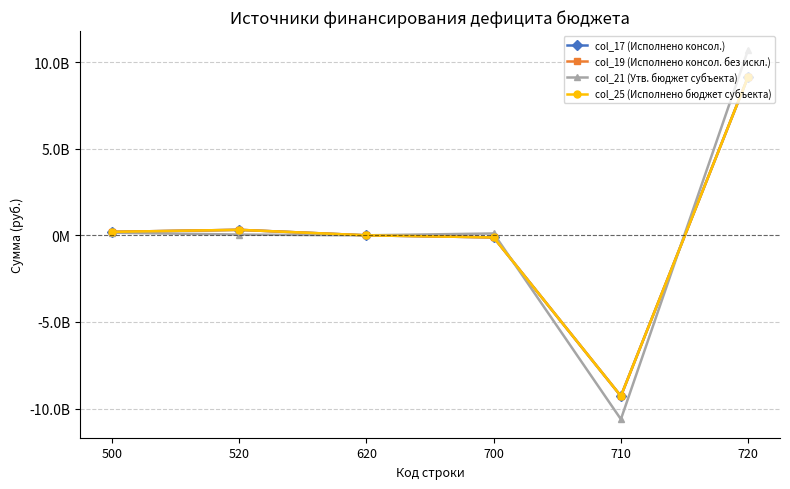

List the series in order of their peak value, lowest first.

col_17 (Исполнено консол.), col_19 (Исполнено консол. без искл.), col_25 (Исполнено бюджет субъекта), col_21 (Утв. бюджет субъекта)